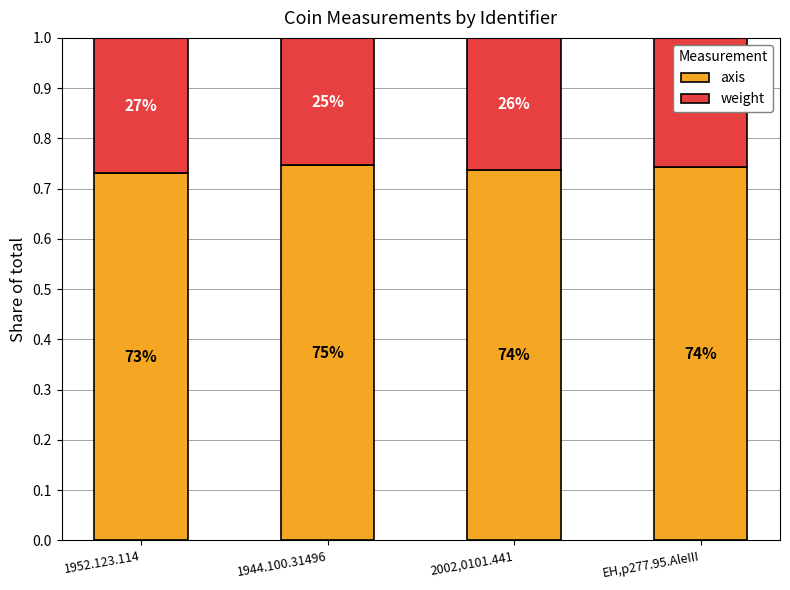

At which category is the sum across all series the highest?

1952.123.114